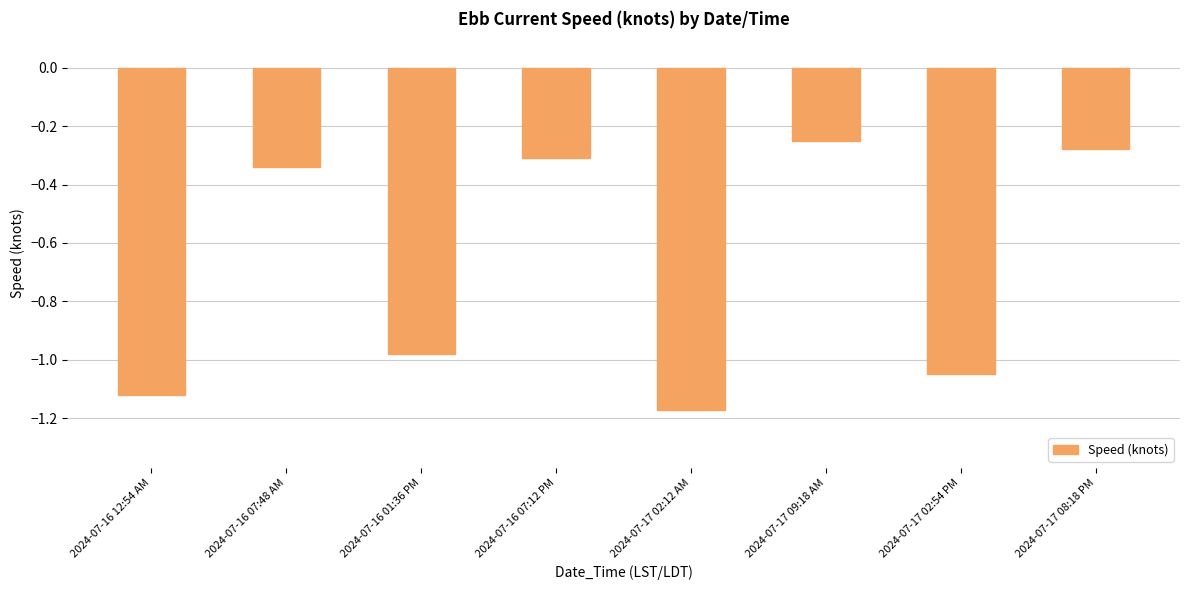

How many bars are there in total?

8